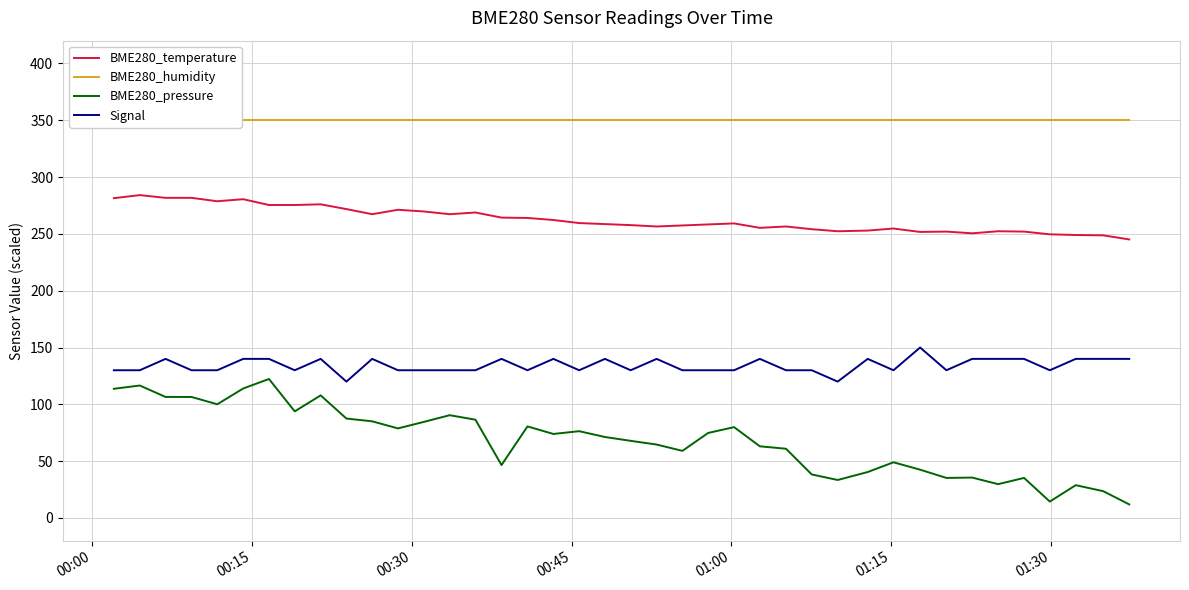

What is the lowest value of the BME280_pressure series?

11.9